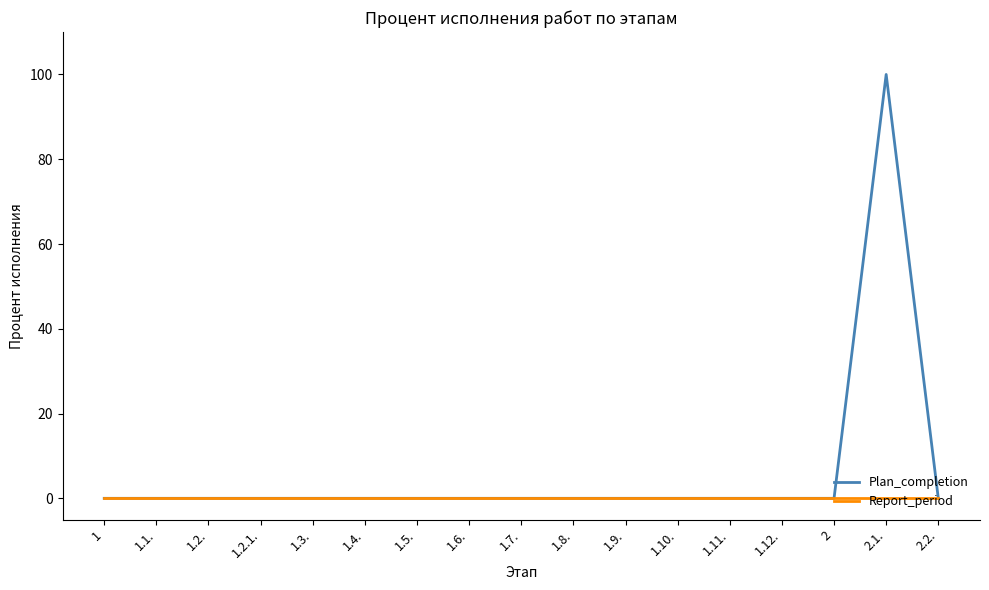

How many series are shown in this chart?

2